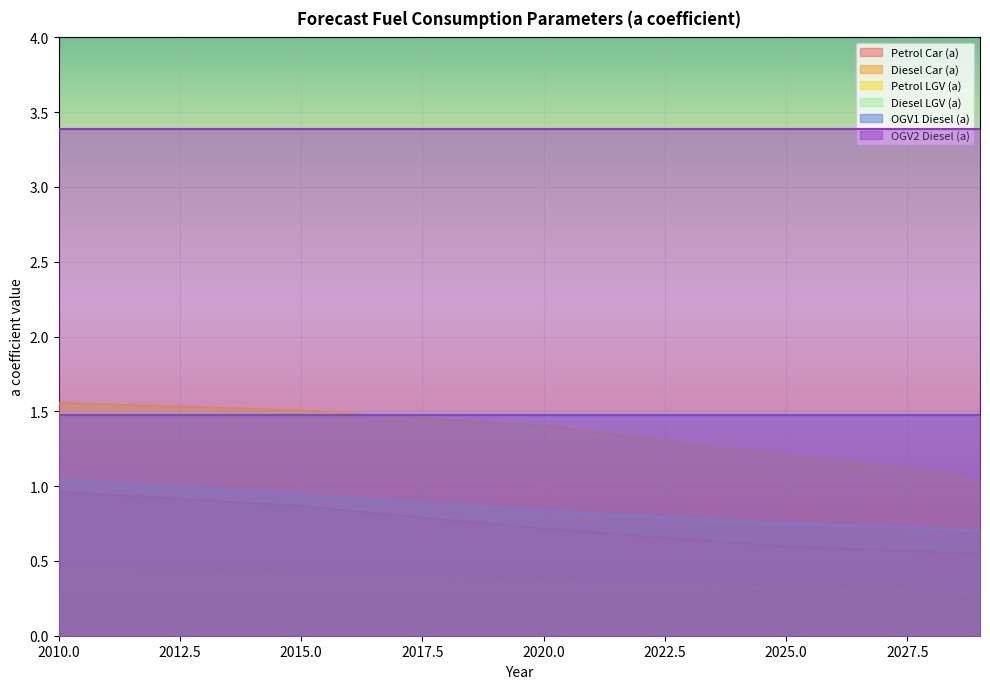

Between 2024 and 2017, which is larger?

2017